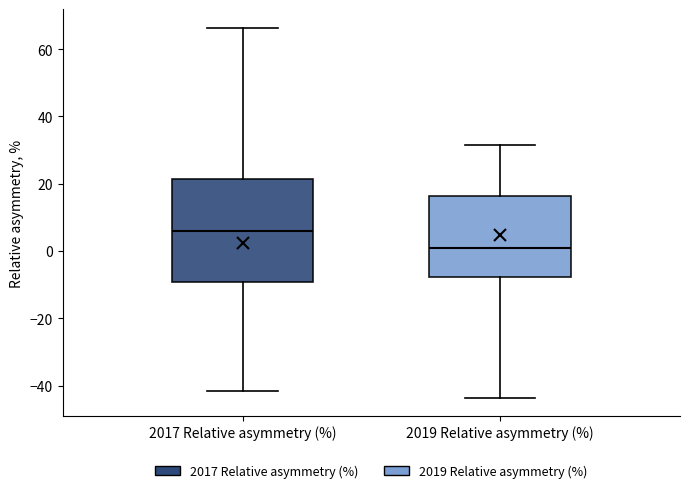

Comparing the boxes themselves (not the whiskers), which one is the tallest?

2017 Relative asymmetry (%)